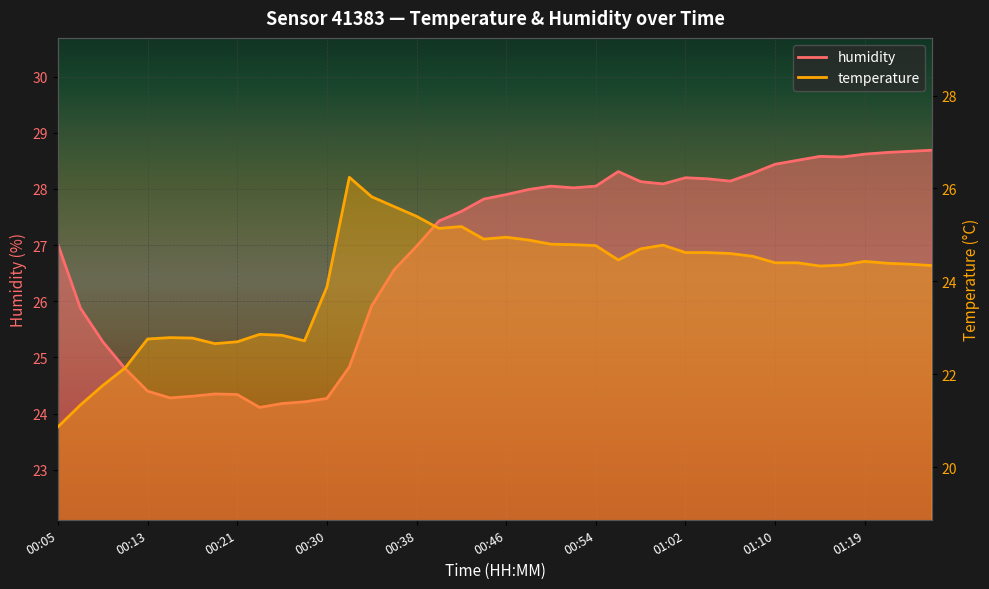

What is the smallest value displayed?

20.9